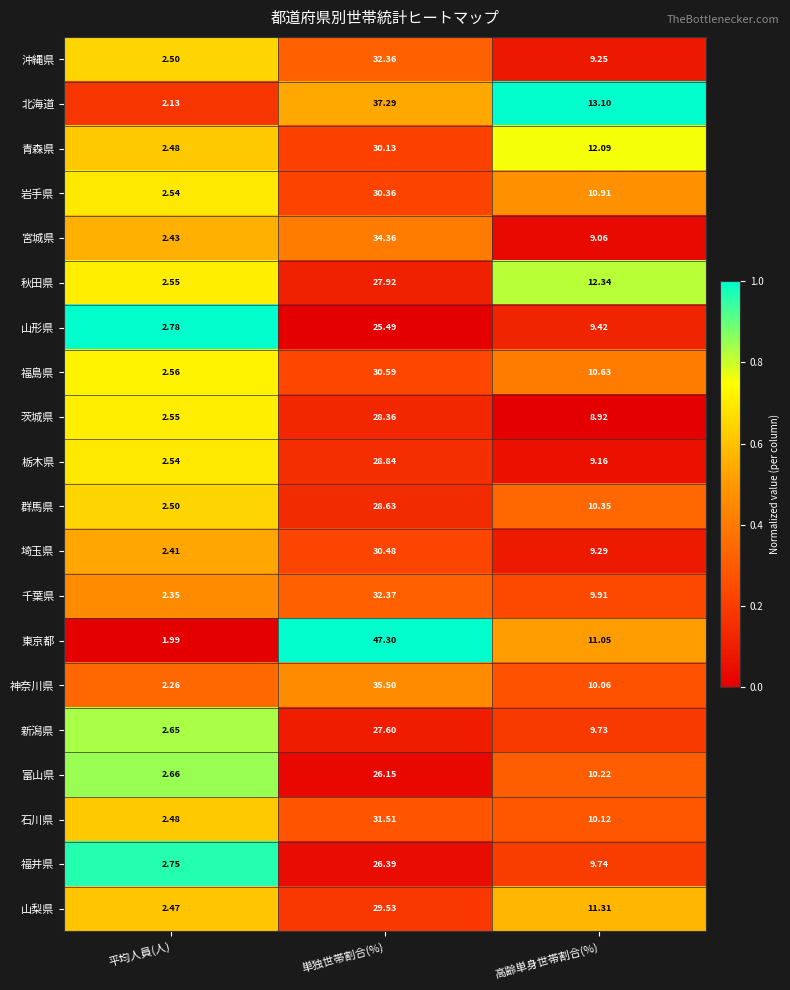

Which label corresponds to the largest value in the chart?

単独世帯割合(%)